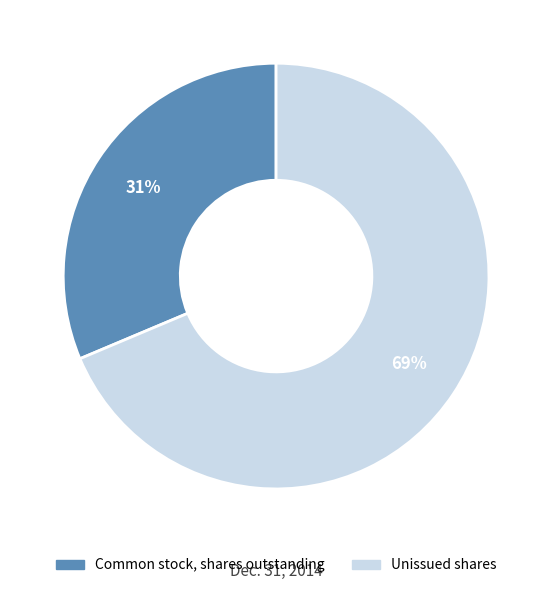

Do Unissued shares and Common stock, shares outstanding together represent more than half of the pie?

Yes